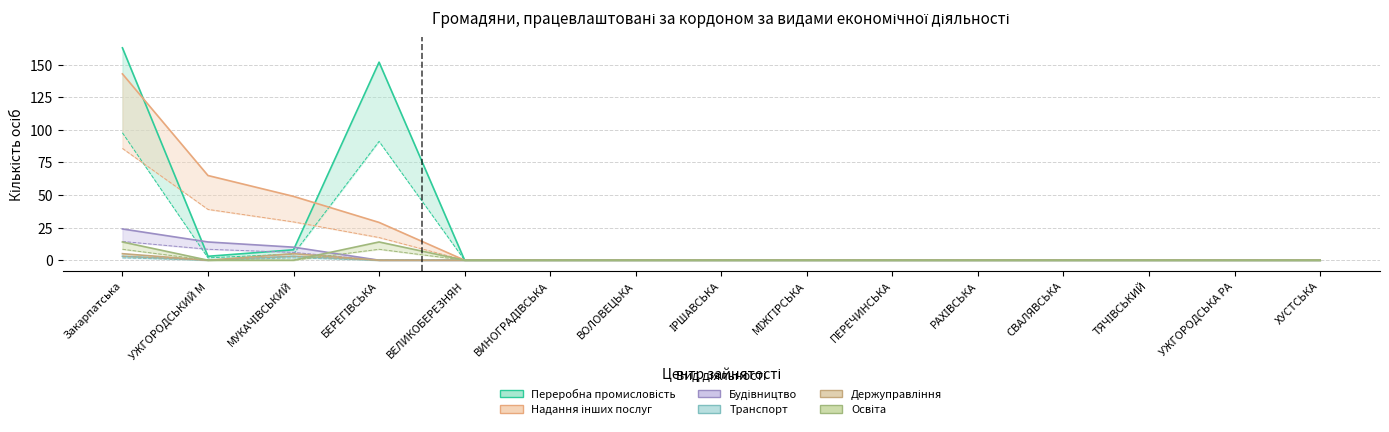

How many data points in Транспорт are above 0?

2